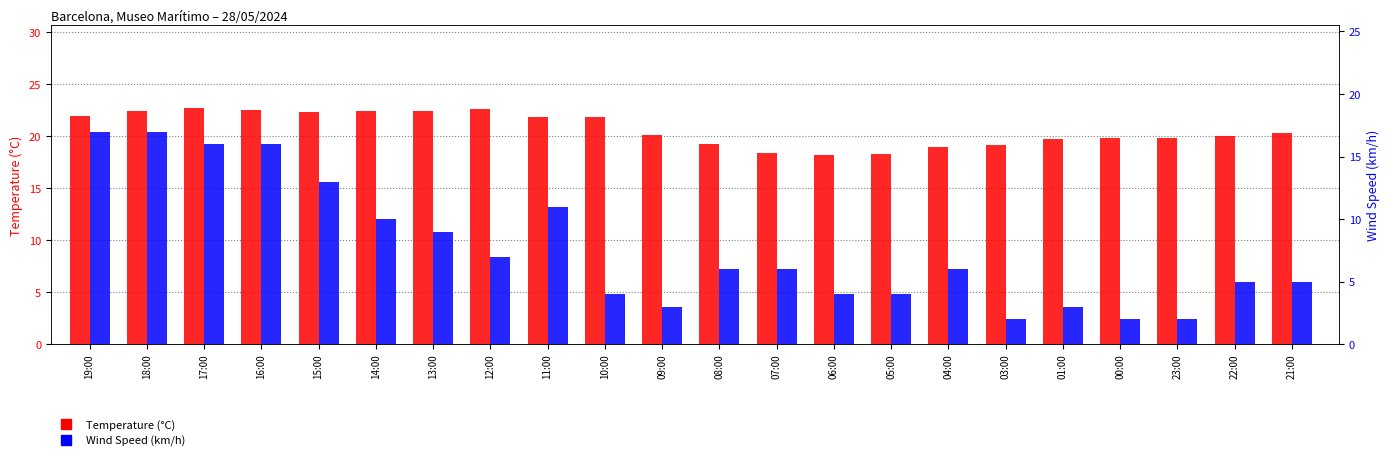

Is the value of Wind Speed (km/h) at 23:00 greater than the value of Temperature (°C) at 10:00?

No